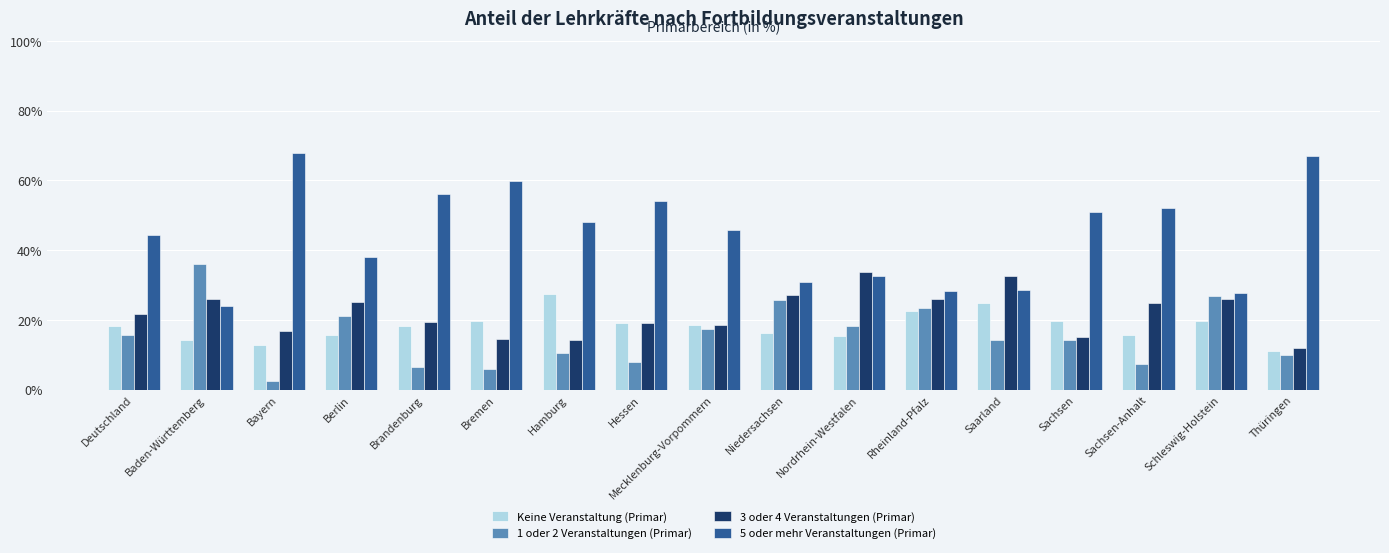

The 3 oder 4 Veranstaltungen (Primar) series shows 25.0 at Berlin. True or false?

True